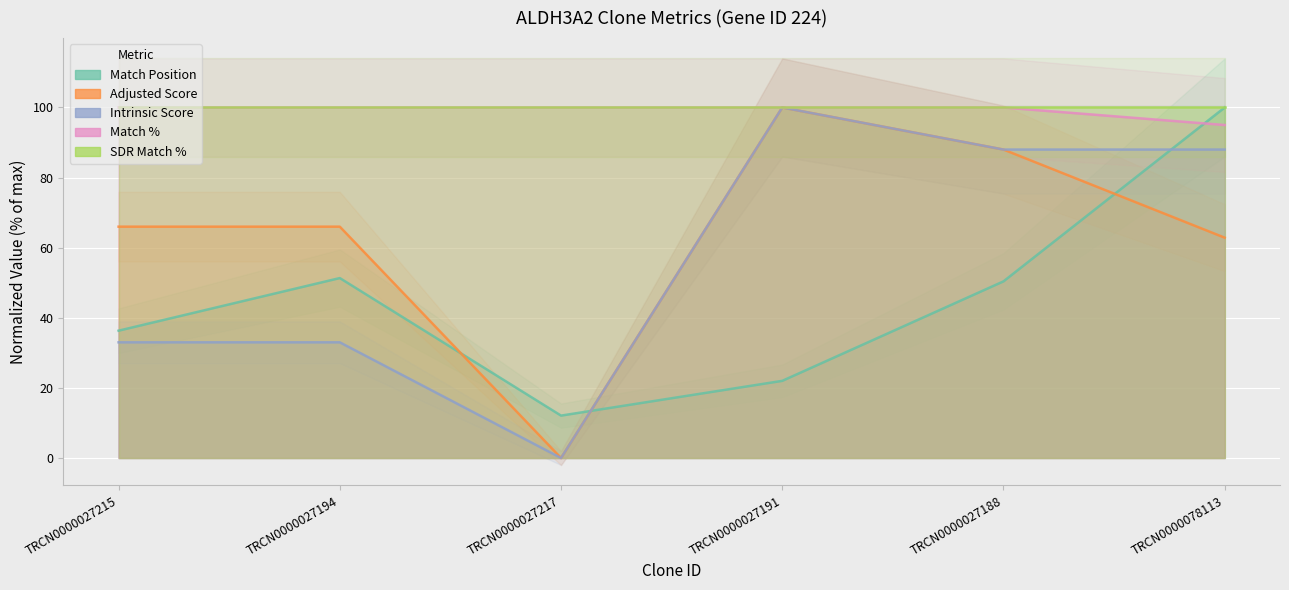

Where do Match Position and Match % first cross each other?

TRCN0000027188 and TRCN0000078113